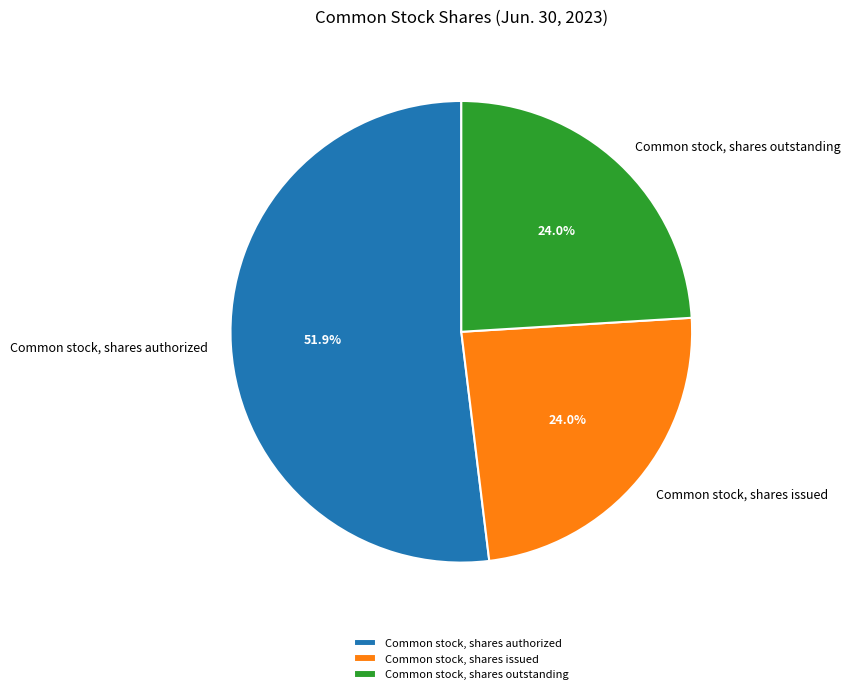

What percentage is NOT represented by Common stock, shares issued?

76.0%